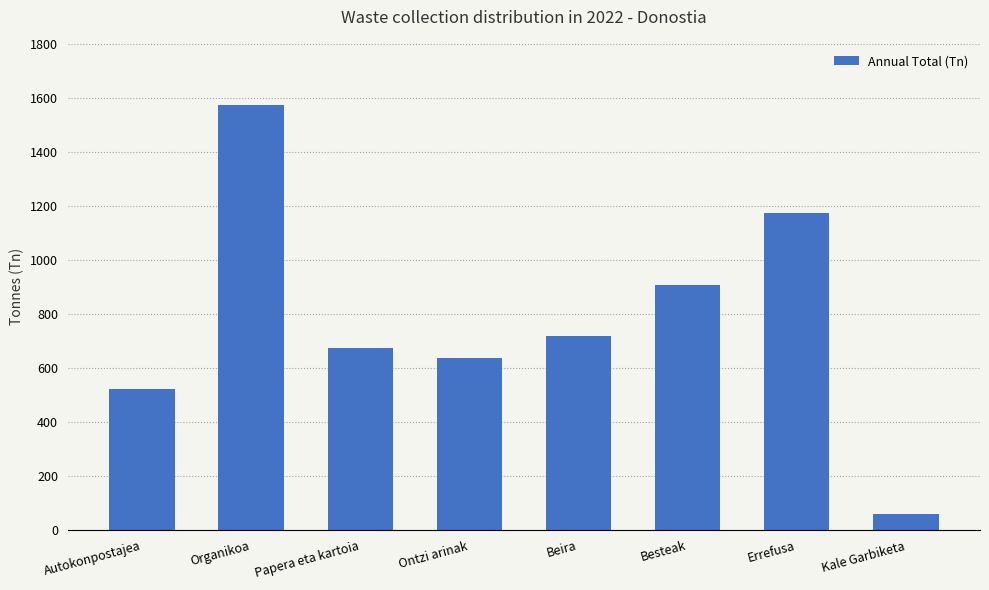

What is the change in value from Beira to Kale Garbiketa?

-657.8